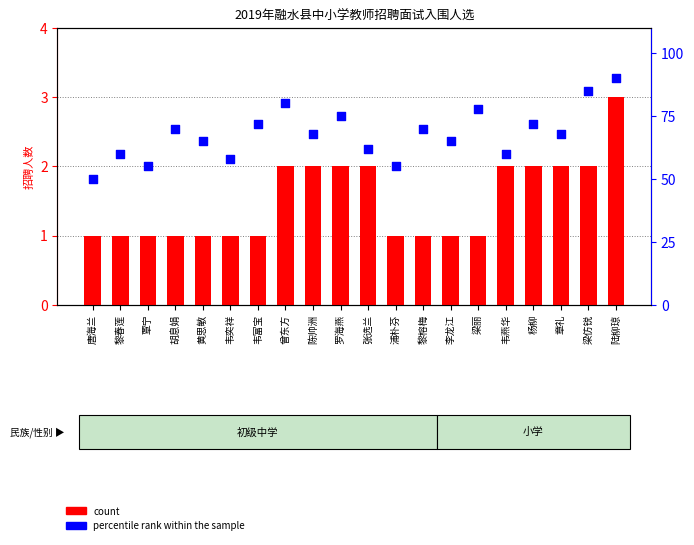

Which series contains the highest Y value?

percentile rank within the sample